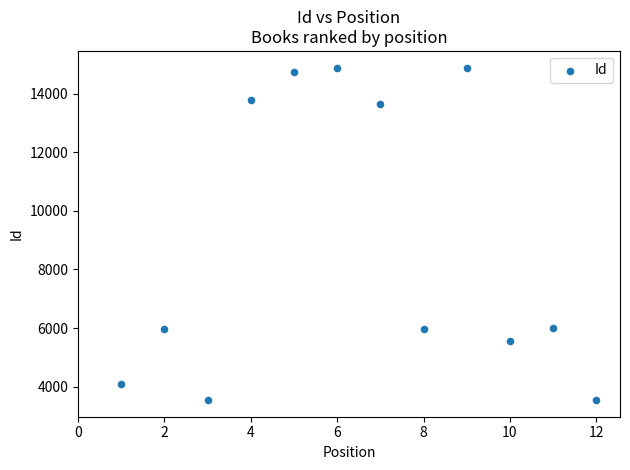

What is the range of X values (max minus min)?

11